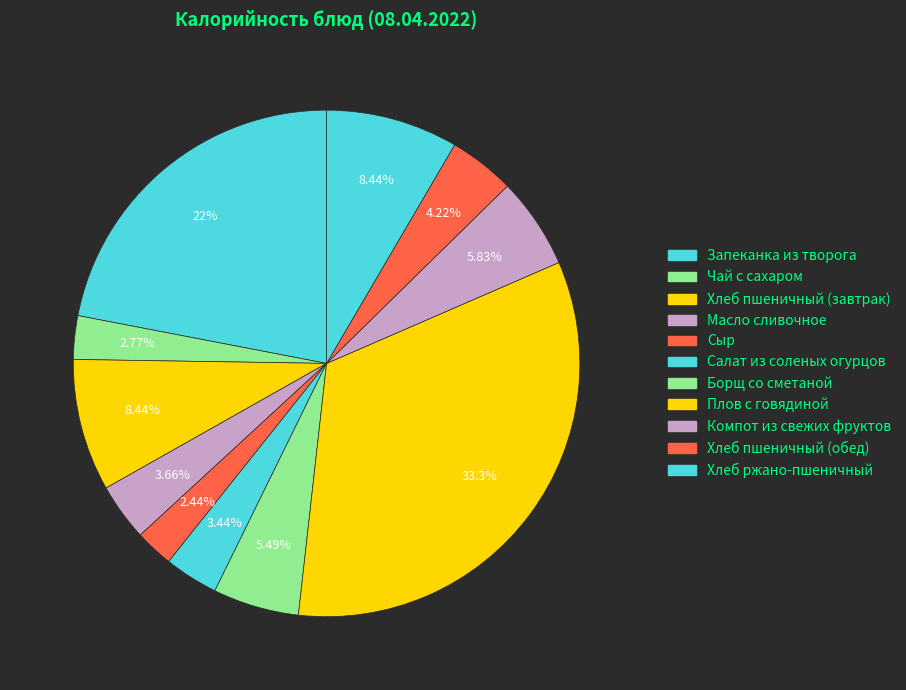

Combined, what portion of the pie is Салат из соленых огурцов and Хлеб пшеничный (обед)?

7.7%